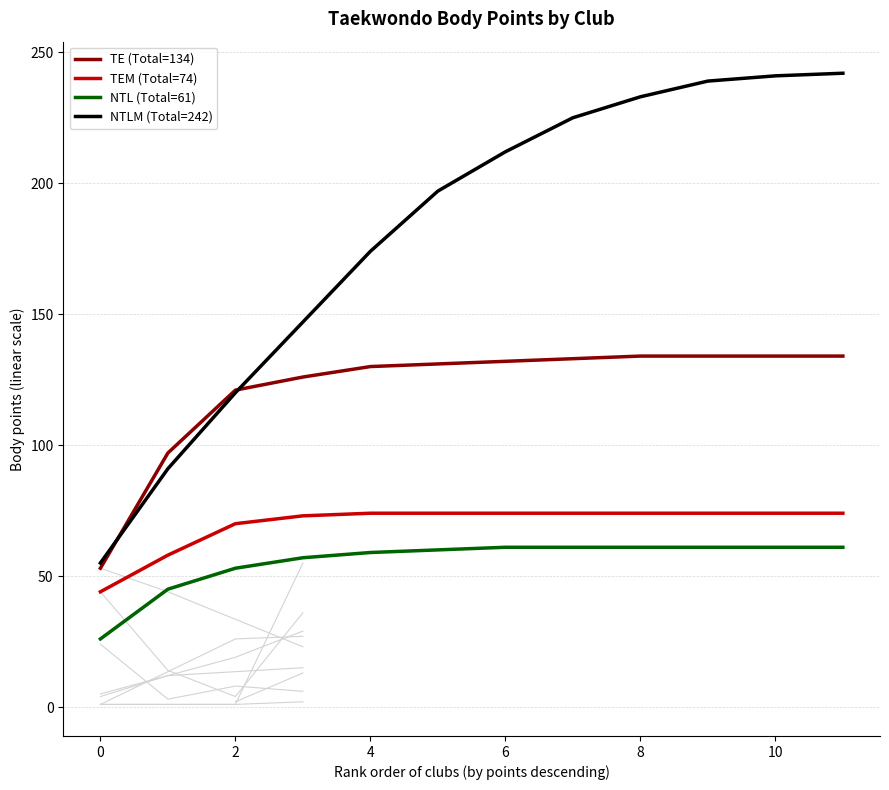

Reading right to left, extract all data points from this chart.

TE (Total=134): 134	134	134	134	133	132	131	130	126	121	97	53
TEM (Total=74): 74	74	74	74	74	74	74	74	73	70	58	44
NTL (Total=61): 61	61	61	61	61	61	60	59	57	53	45	26
NTLM (Total=242): 242	241	239	233	225	212	197	174	147	120	91	55